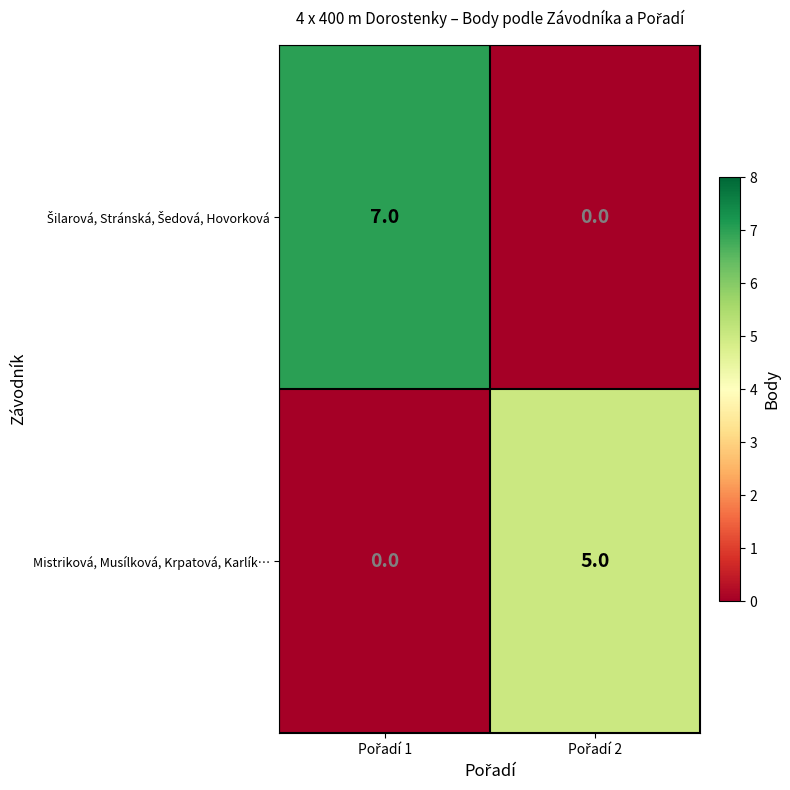

What is the maximum value for Mistriková, Musílková, Krpatová, Karlík…?

5